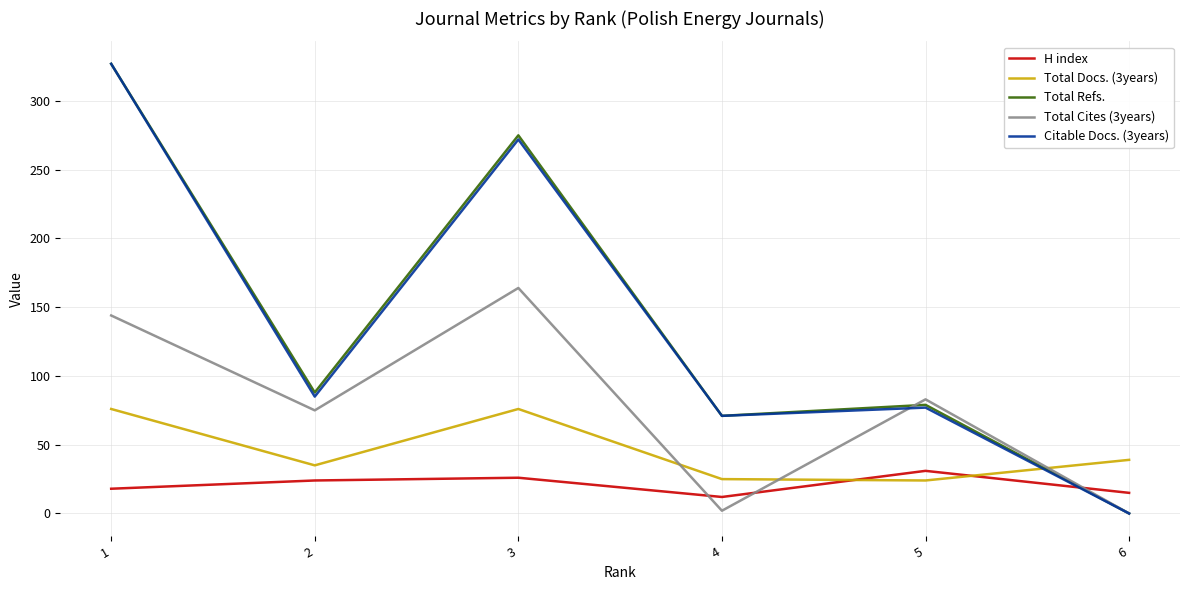

What is the maximum value for Total Docs. (3years)?

76